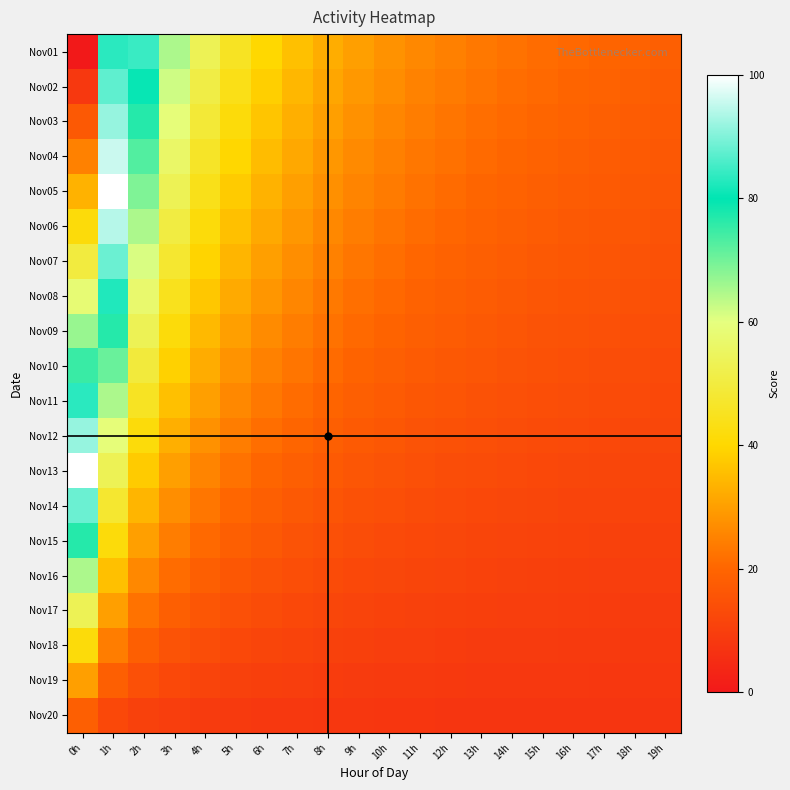

Rank the series at 5h from highest to lowest value.

Nov01, Nov02, Nov03, Nov04, Nov05, Nov06, Nov07, Nov08, Nov09, Nov10, Nov11, Nov12, Nov13, Nov14, Nov15, Nov16, Nov17, Nov18, Nov19, Nov20